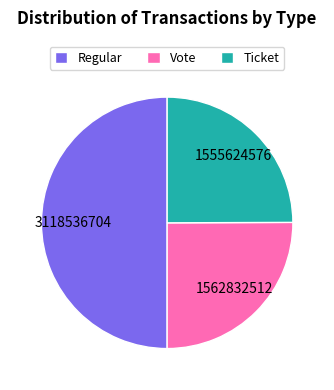

Which has a higher value, Ticket or Regular?

Regular